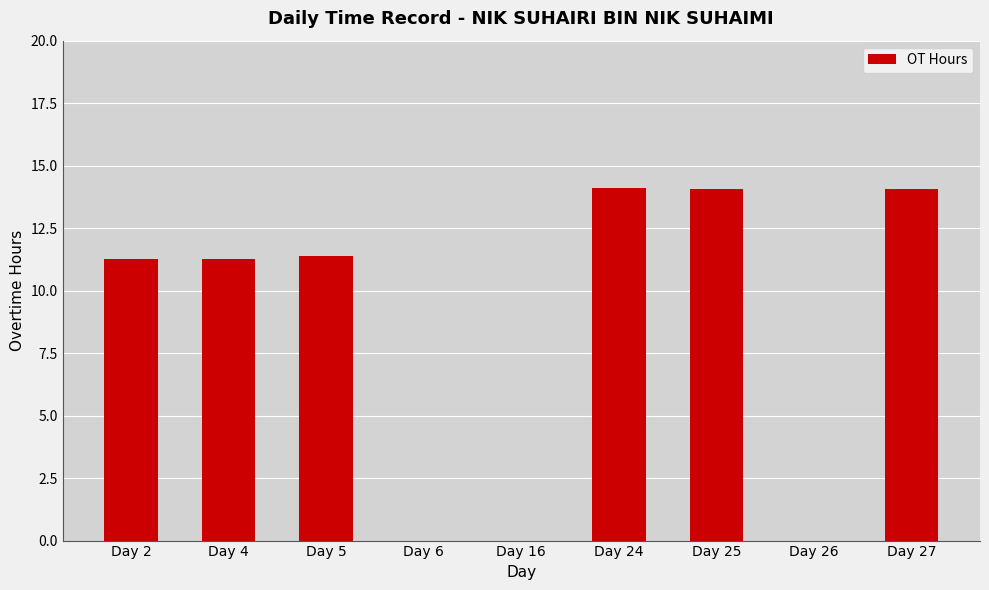

What is the sum of all values?

76.2